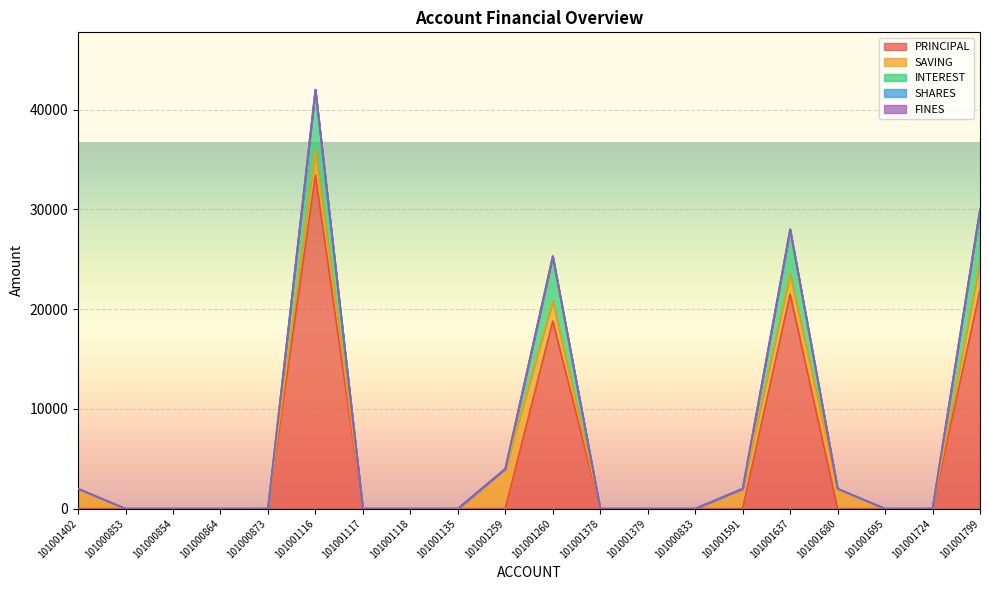

Reading left to right, what are all the values shown in this chart?

PRINCIPAL: 0	0	0	0	0	33400	0	0	0	0	18800	0	0	0	0	21500	0	0	0	21900
SAVING: 2000	0	0	0	0	2600	0	0	0	4000	2000	0	0	0	2000	2000	2000	0	0	2800
INTEREST: 0	0	0	0	0	6000	0	0	0	0	4500	0	0	0	0	4500	0	0	0	5300
SHARES: 0	0	0	0	0	0	0	0	0	0	0	0	0	0	0	0	0	0	0	0
FINES: 0	0	0	0	0	0	0	0	0	0	0	0	0	0	0	0	0	0	0	0